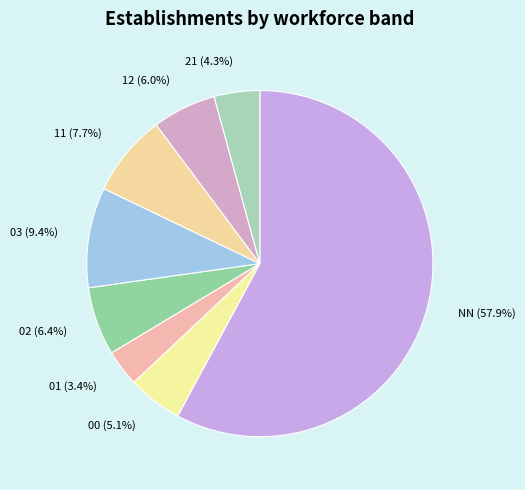

Which slice represents more than half of the pie?

NN